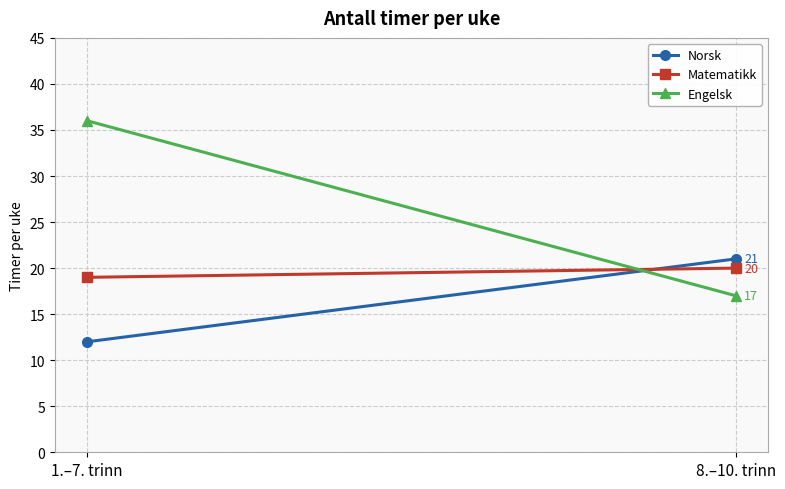

Which series has the largest range (max minus min)?

Engelsk